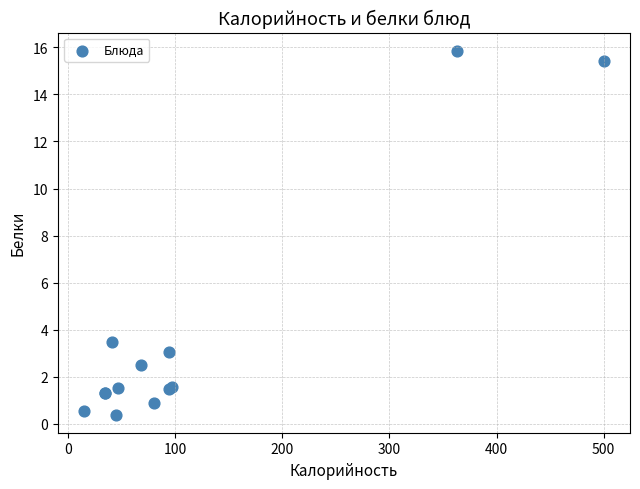

What Y value in the scatter plot is closest to 8?

3.5